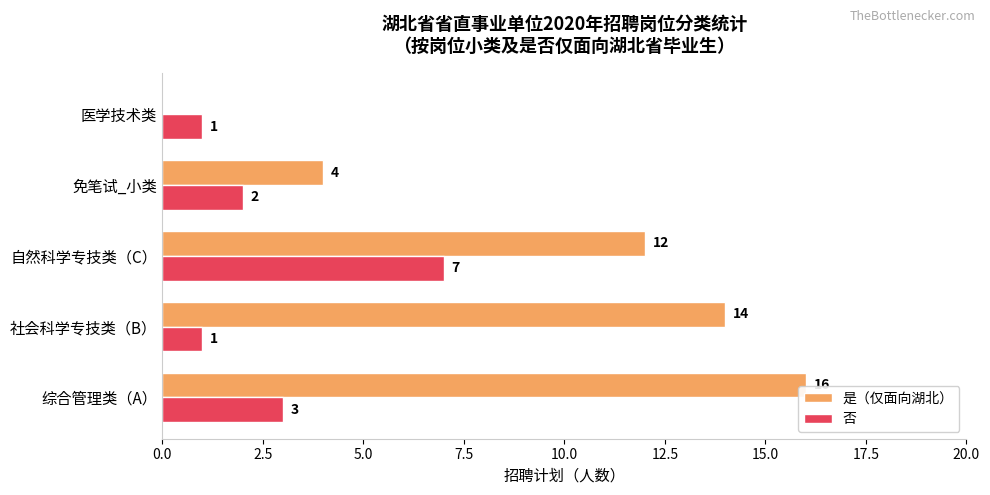

What is the sum of all 是（仅面向湖北） values?

46